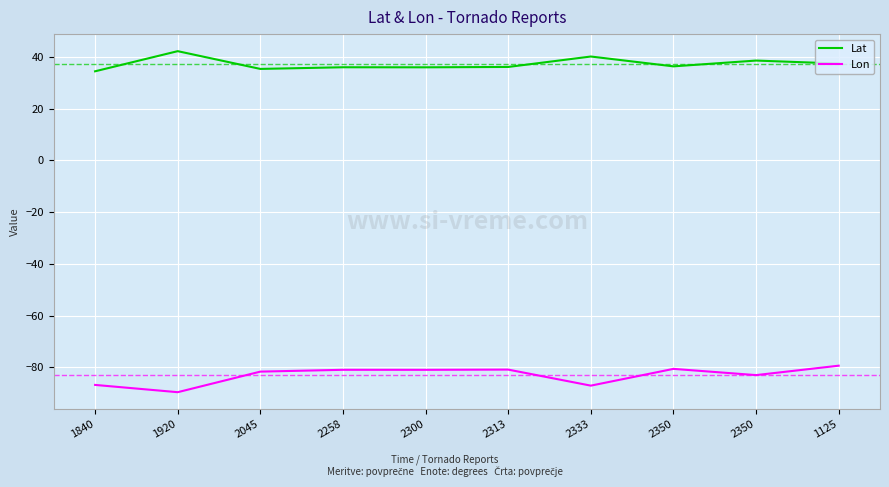

What is the highest value of the Lon series?

-79.4